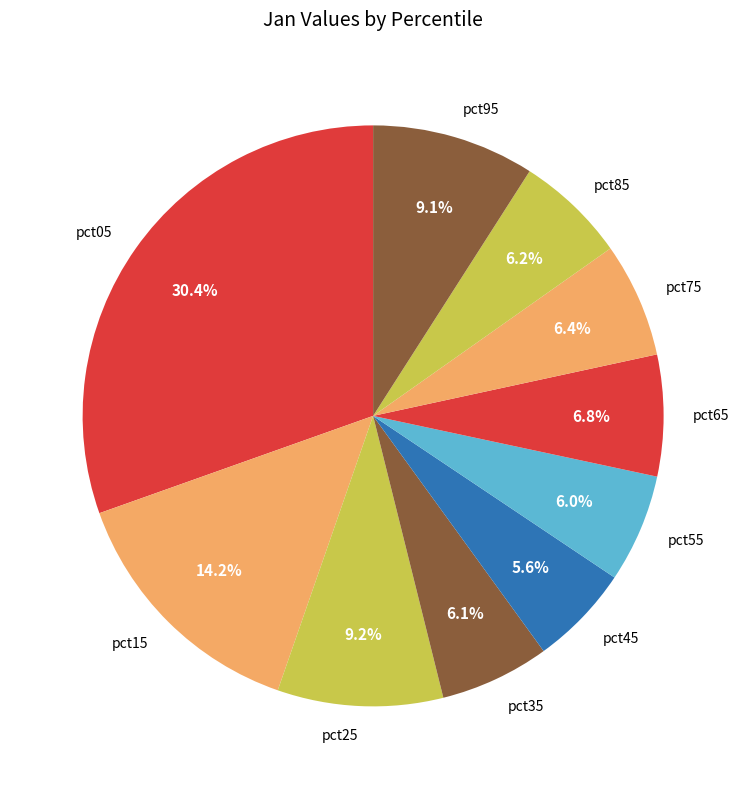

What percentage is NOT represented by pct45?

94.4%